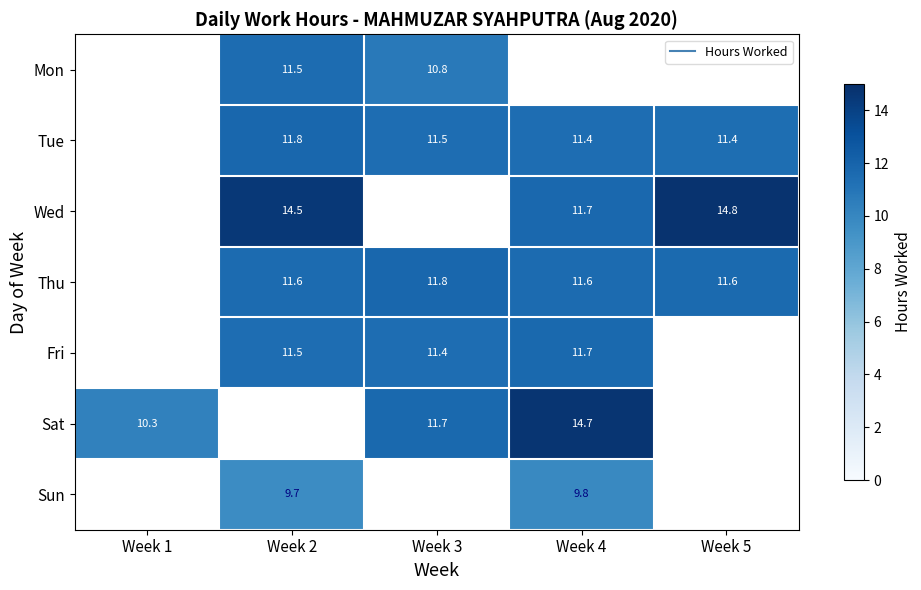

Which has a higher value, Week 4 or Week 5?

Week 5